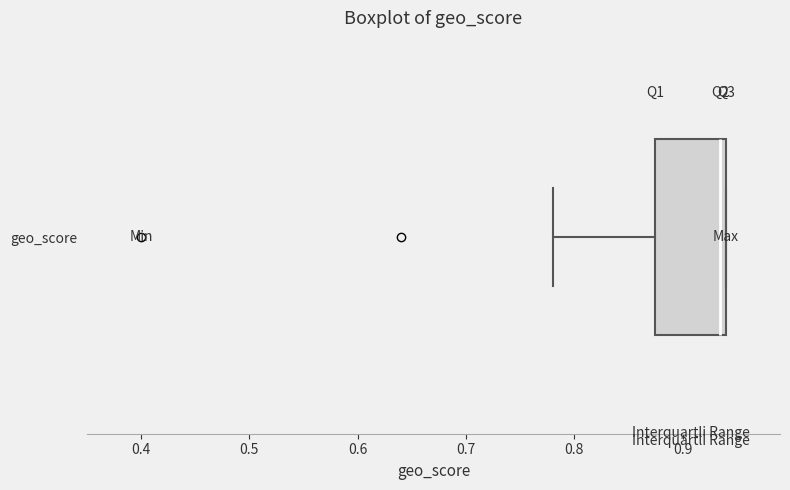

Transcribe this box plot: give where the median line is, the range the box spans, and where the two whiskers end, as read against the x-axis. The values are not printed on the chart, so give them approximately, as read against the axis.

median 0.94 (just left of the box's right edge), box 0.88 to 0.94, whiskers 0.78 to 0.94